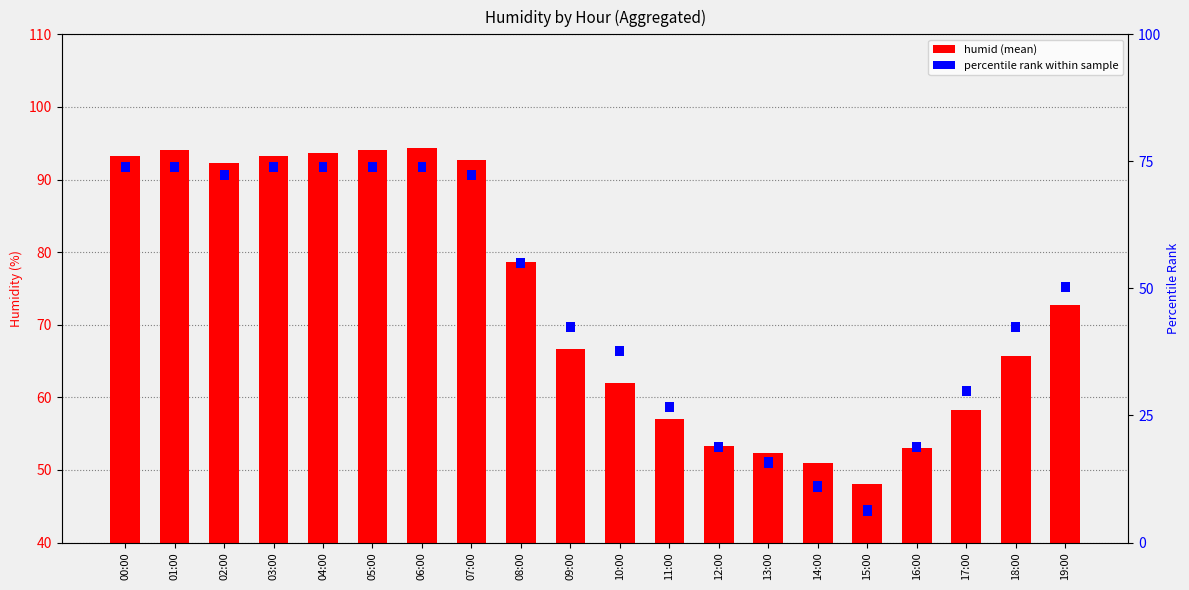

At which category is the sum across all series the highest?

06:00